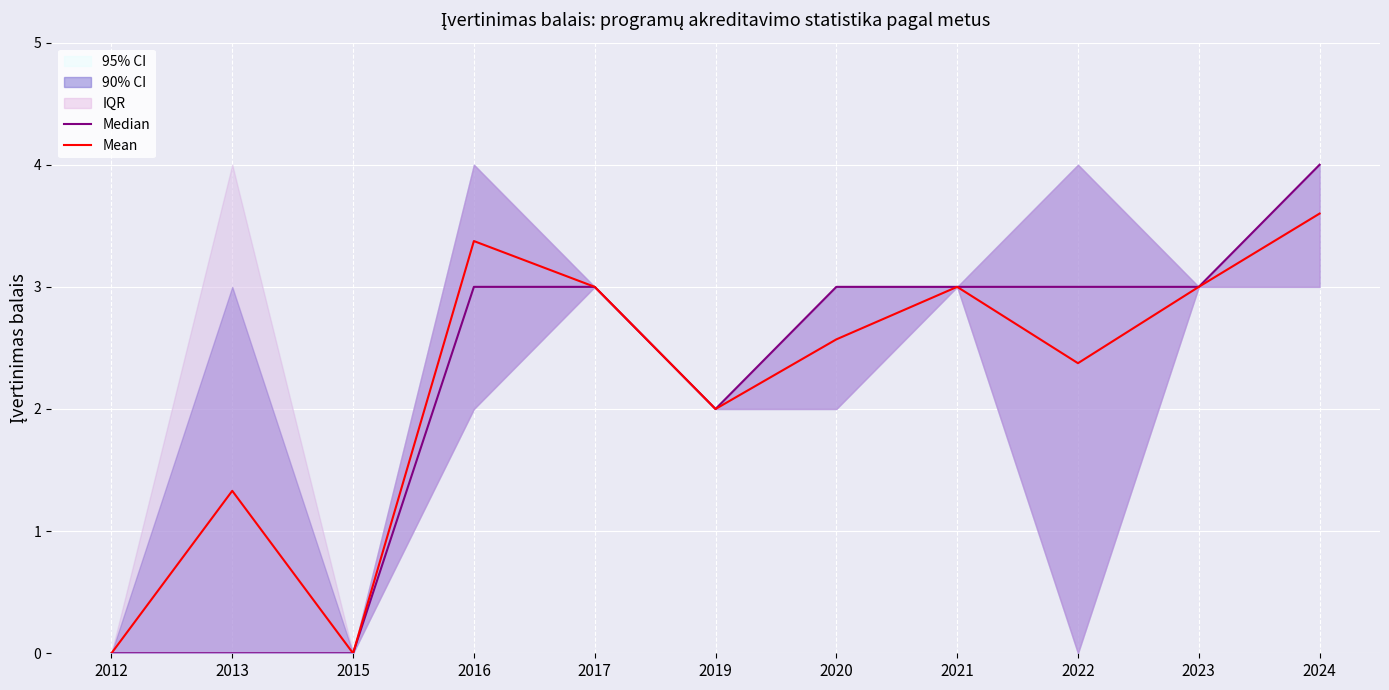

At how many categories does at least one series exceed 1?

9